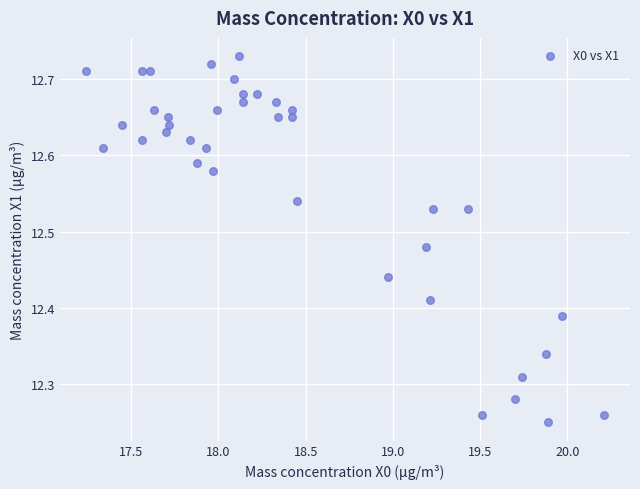

What is the range of Y values (max minus min)?

0.5